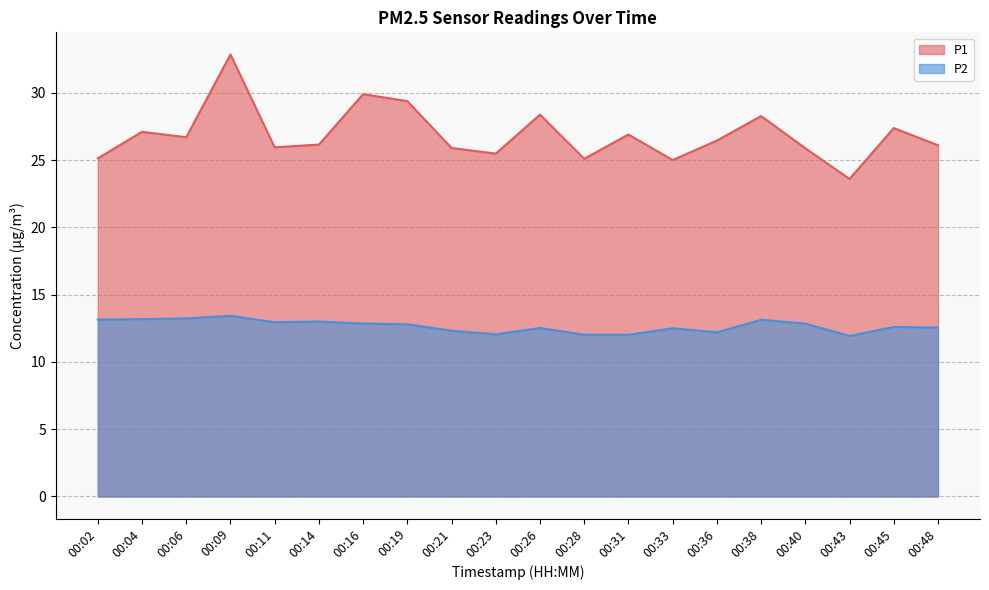

How many interior local peaks does the P2 series have?

6